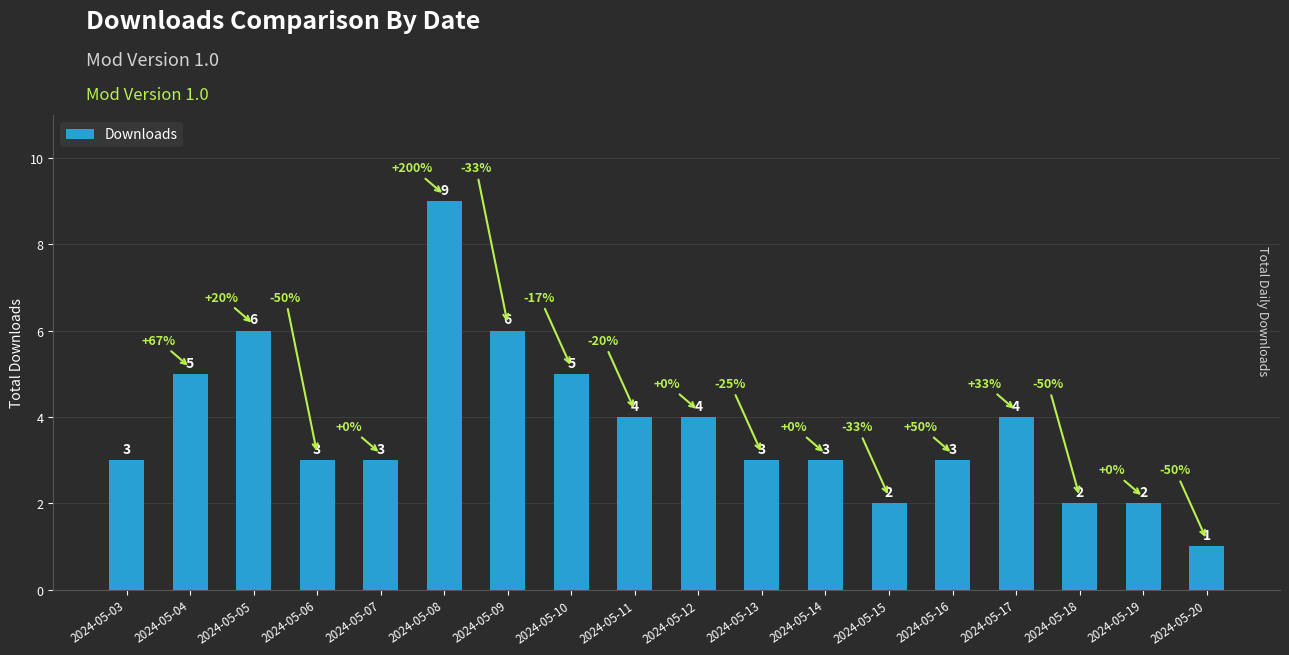

Count the values in the range 3 to 5.

11